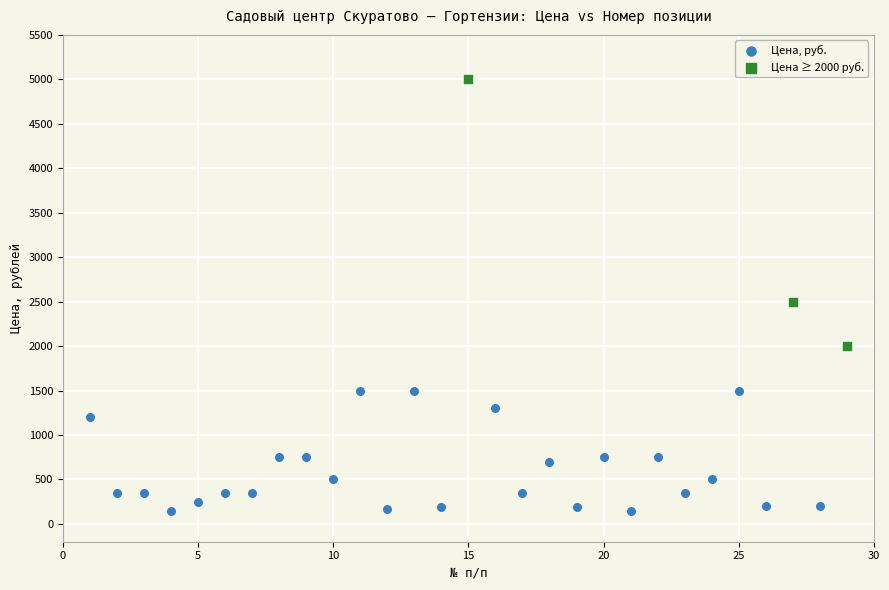

Which series reaches the maximum Y coordinate?

Цена ≥ 2000 руб.